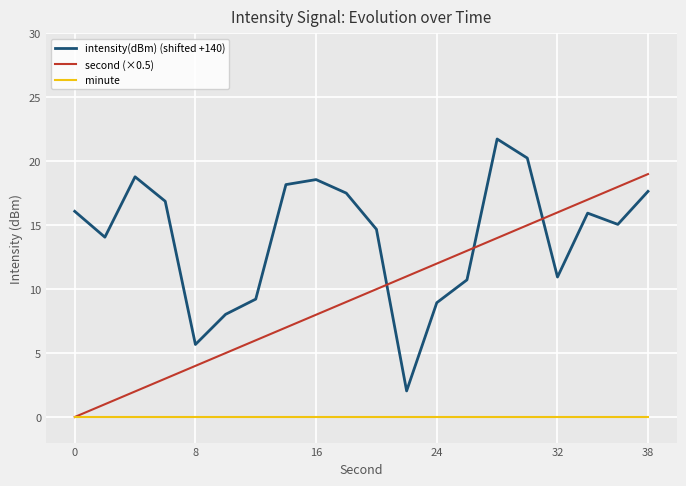

What is the difference between the maximum and minimum values in the second (×0.5) series?

19.0